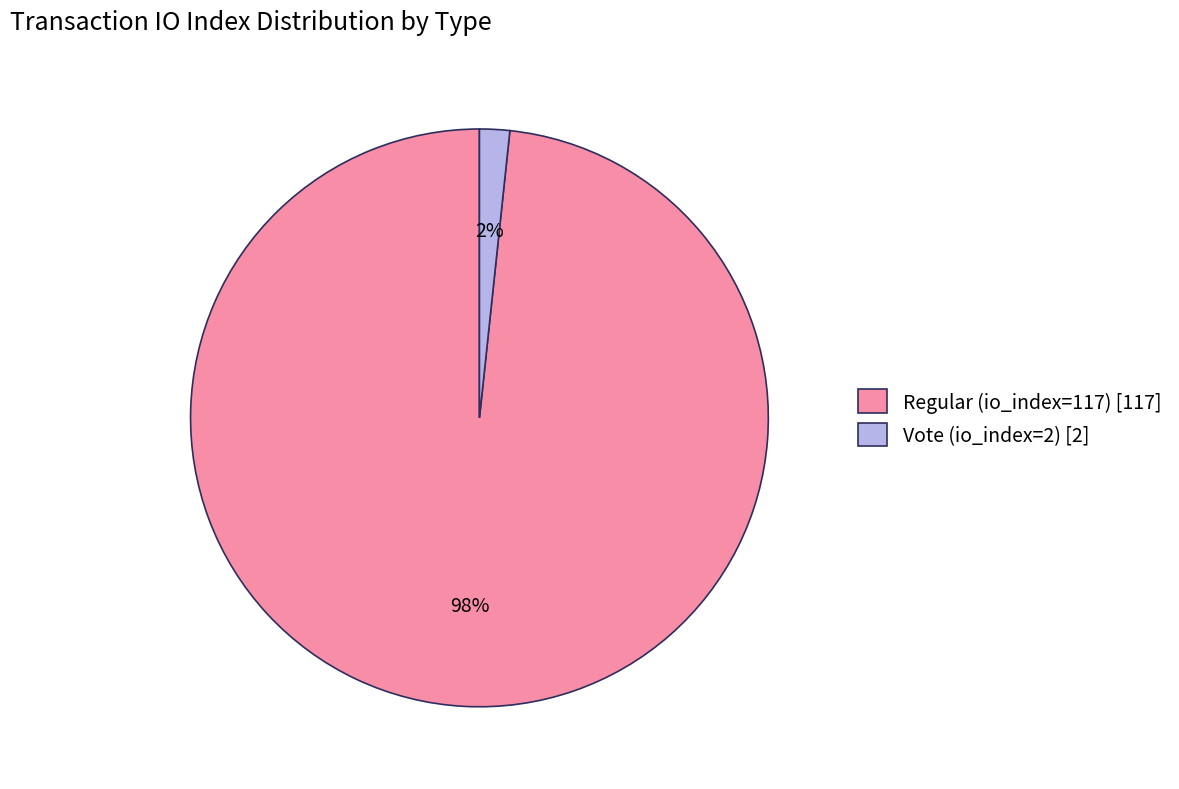

Count the number of slices in the pie.

2